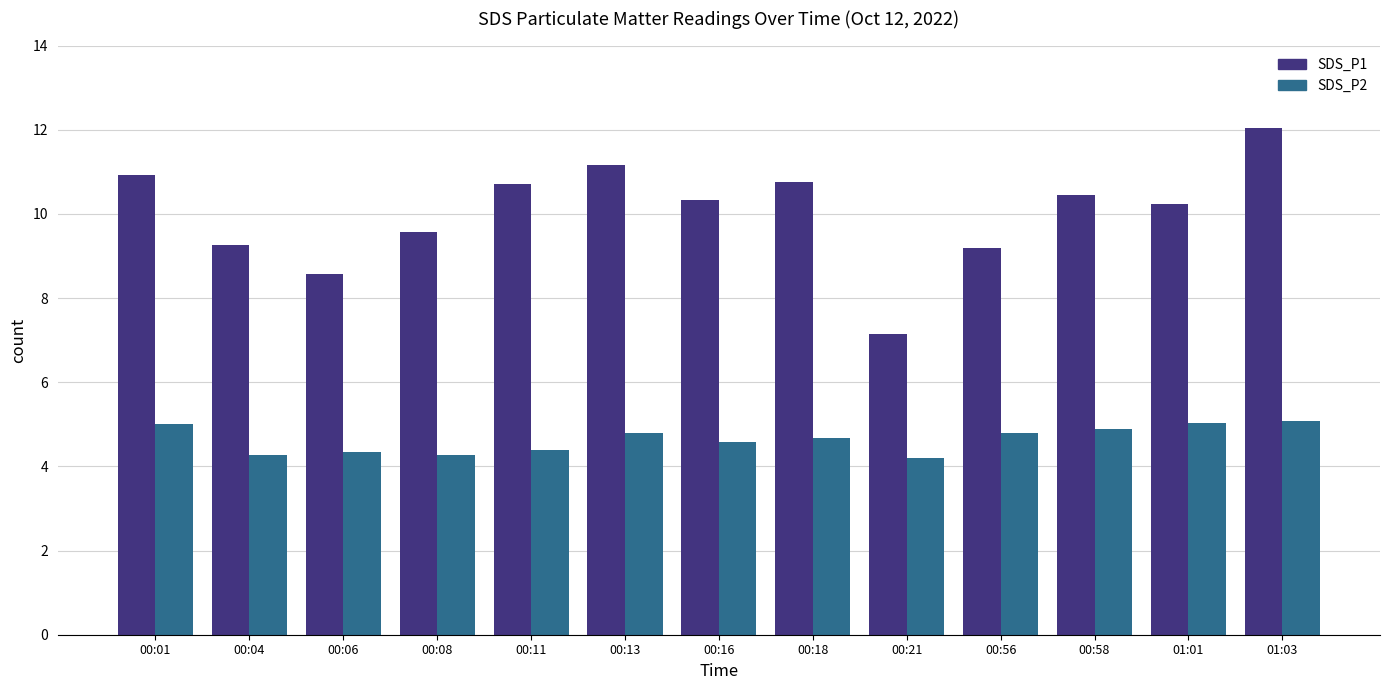

Does the chart contain any negative values?

No